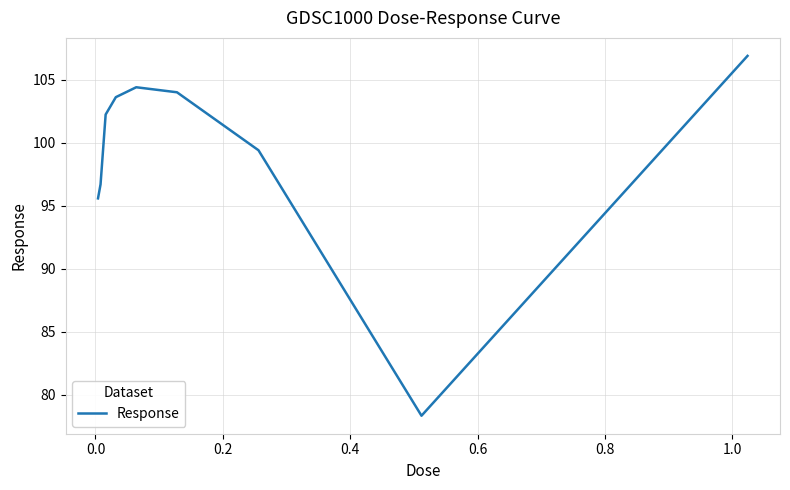

Reading right to left, what are all the values shown in this chart?

106.9	78.3	99.4	104.0	104.4	103.6	102.2	96.7	95.6